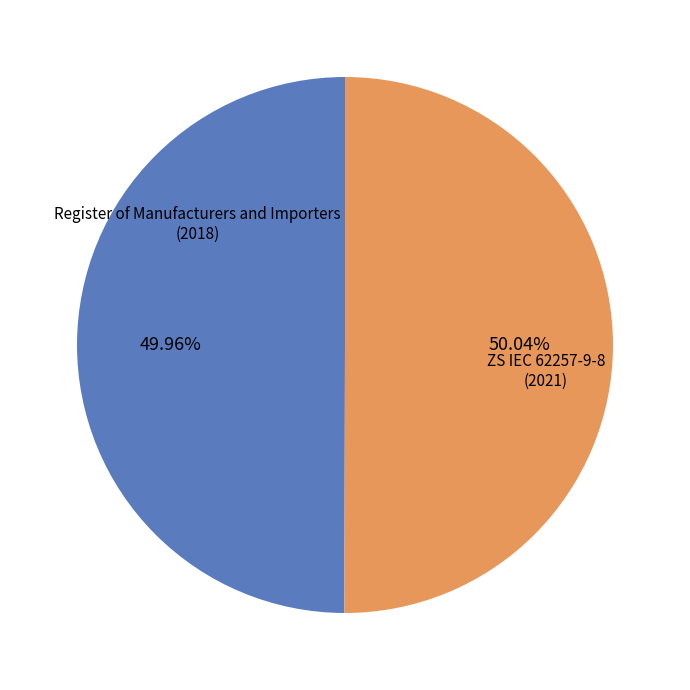

Which slice is the largest?

ZS IEC 62257-9-8